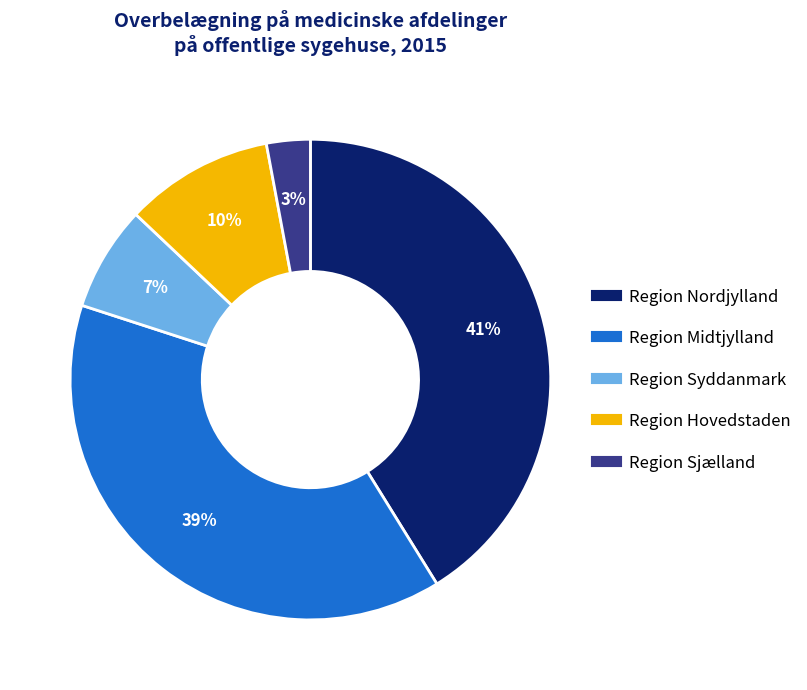

How many slices are in this pie chart?

5